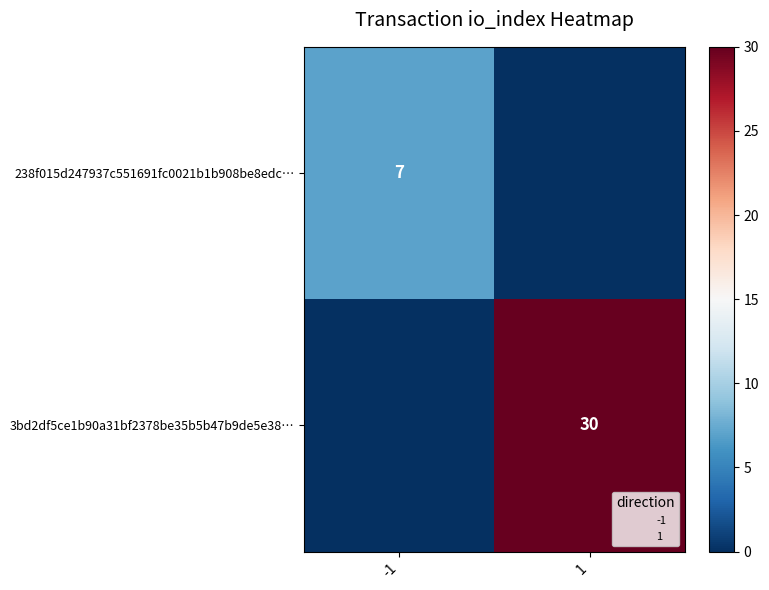

How many distinct data groups are displayed?

2